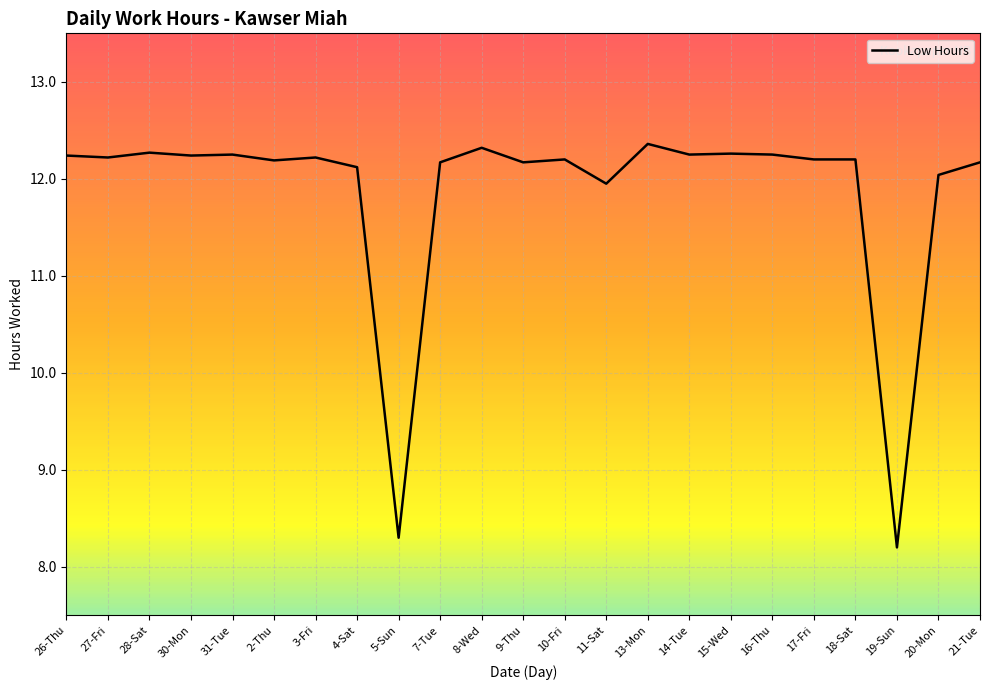

The value at 2-Thu is 5.6. True or false?

False